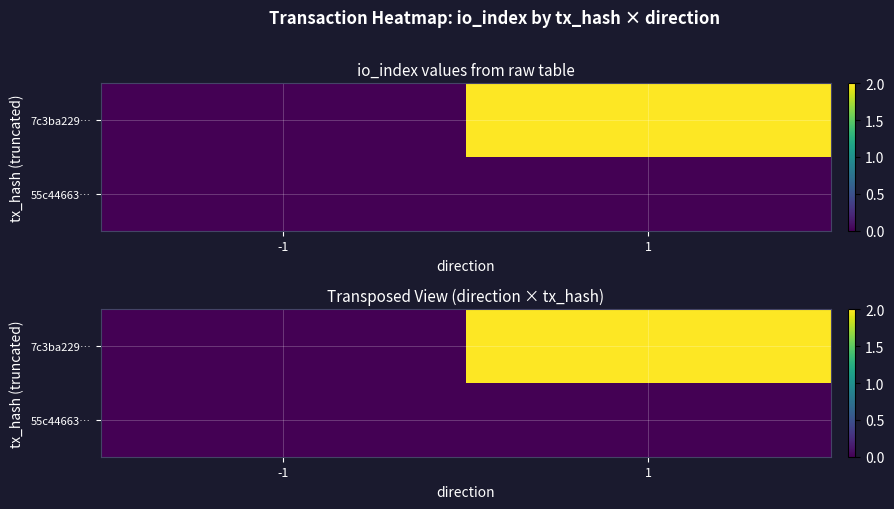

What is the average value of the 7c3ba229… series?

1